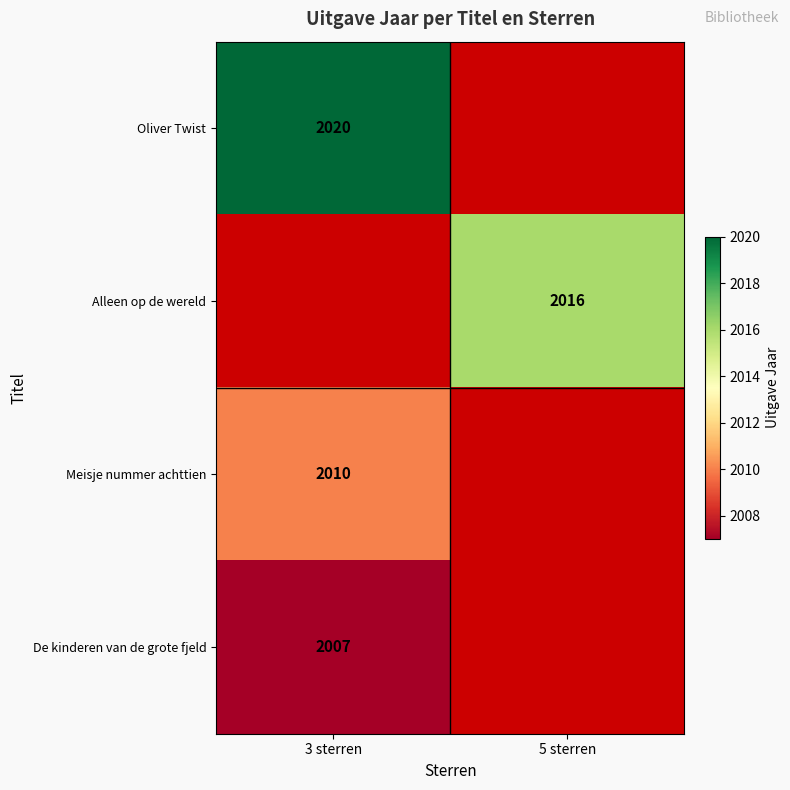

True or false: Oliver Twist has a value of 2020 at 3 sterren.

True